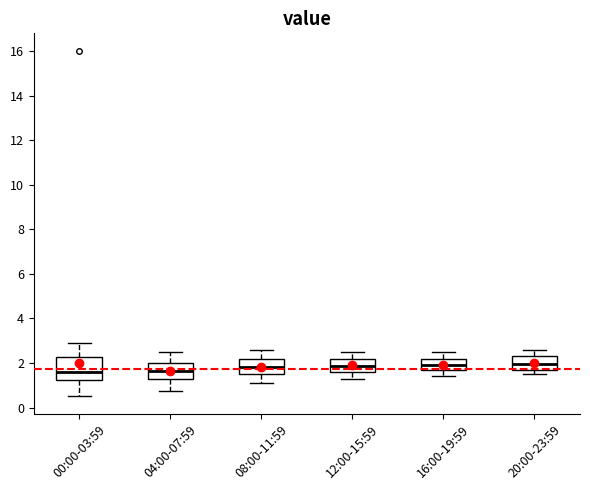

Comparing the boxes themselves (not the whiskers), which one is the tallest?

00:00-03:59